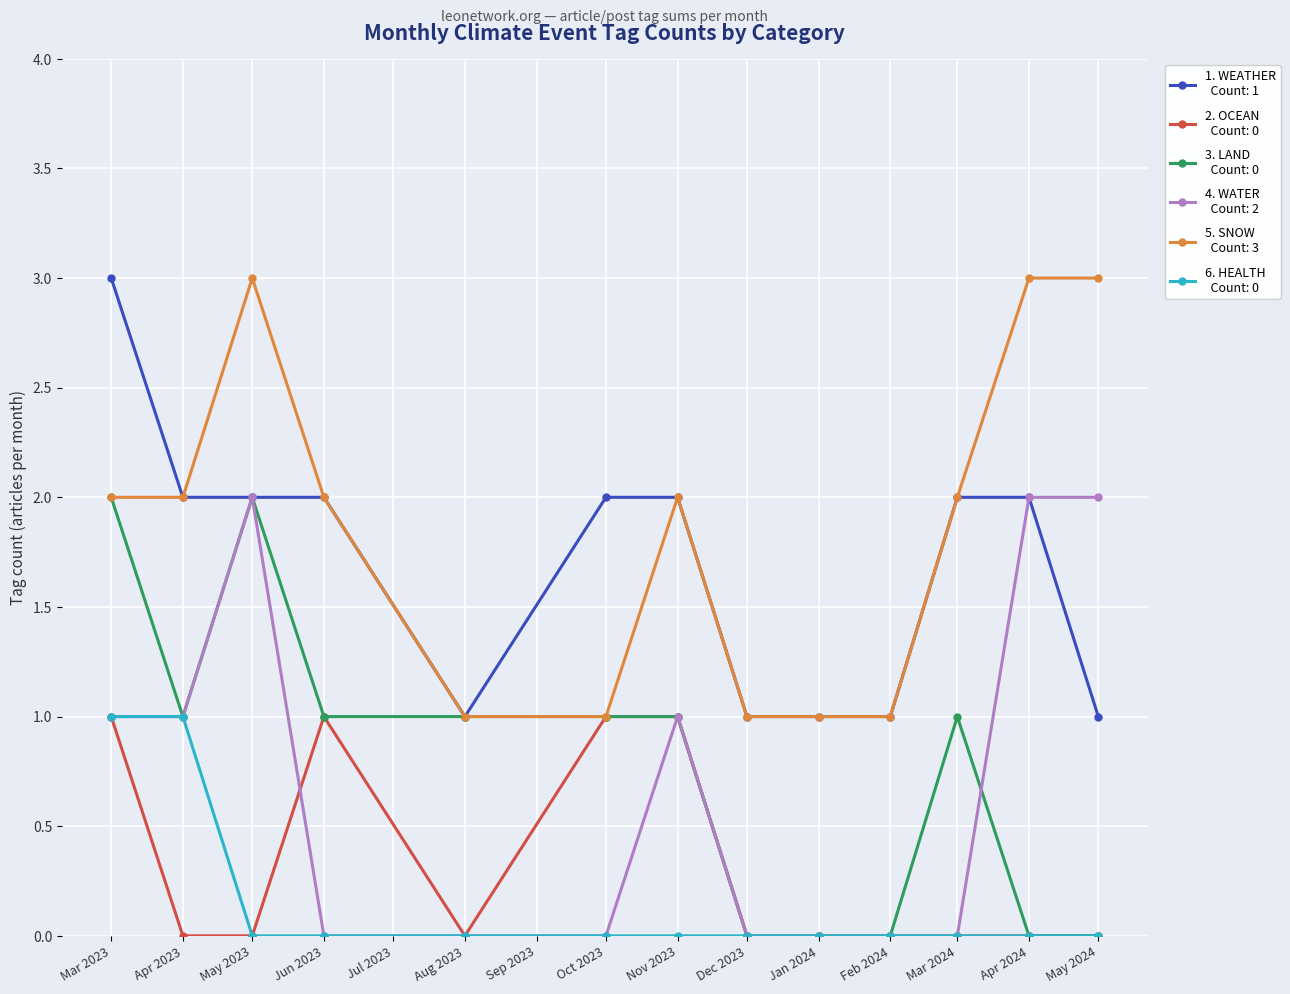

What is the label of the 8th point from the right?

Oct 2023